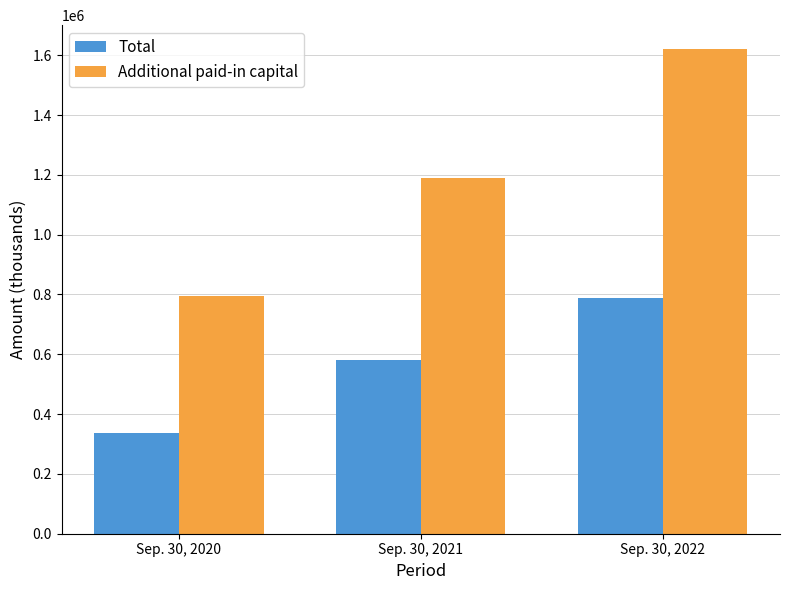

How many bars are there in each group?

2